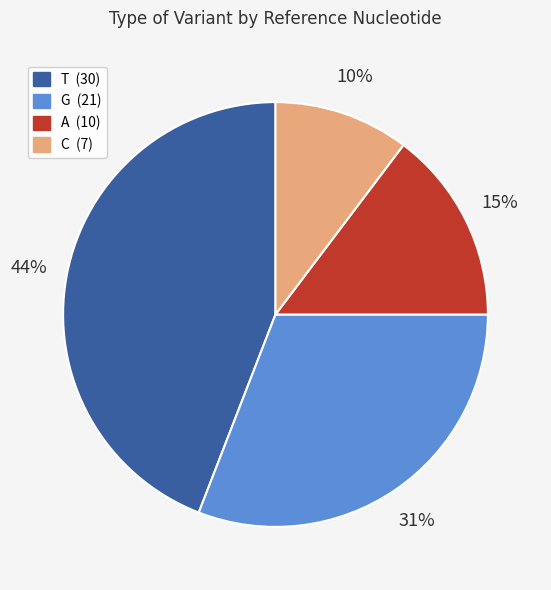

True or false: T accounts for 44% of the total.

True